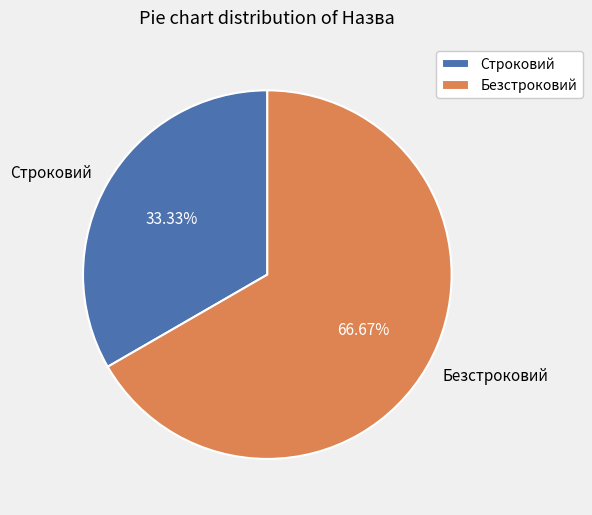

What portion of the pie excludes Строковий?

66.7%